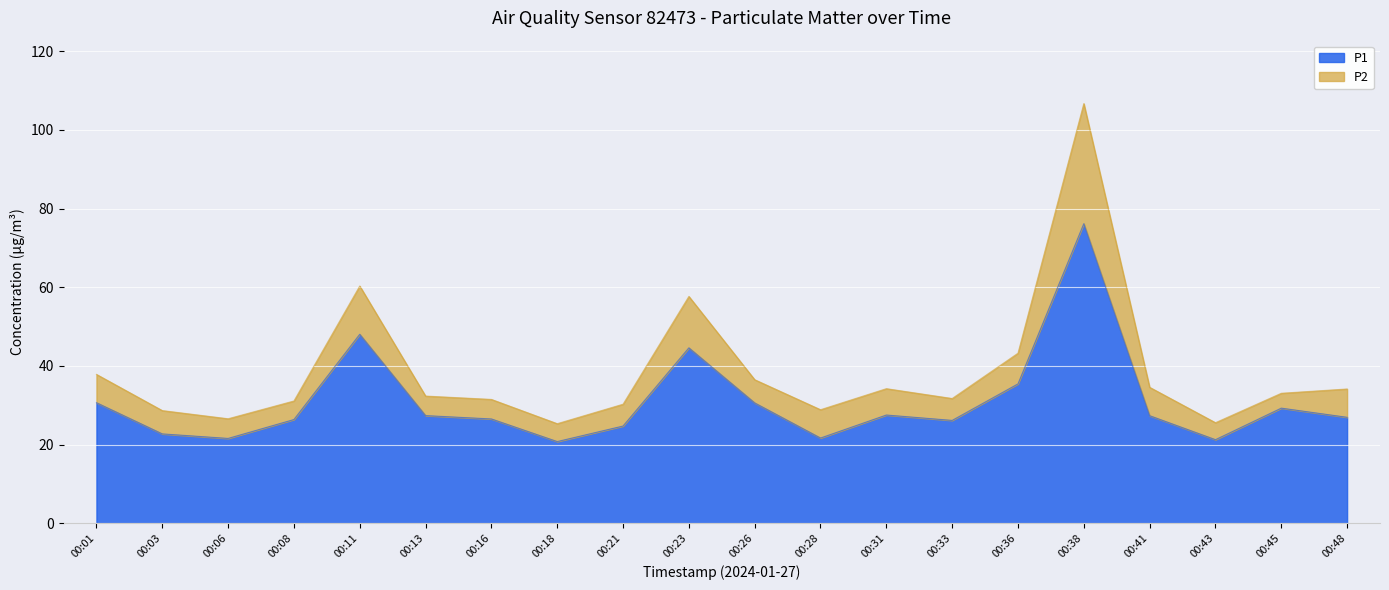

What is the difference between the second highest and second lowest values?

26.8